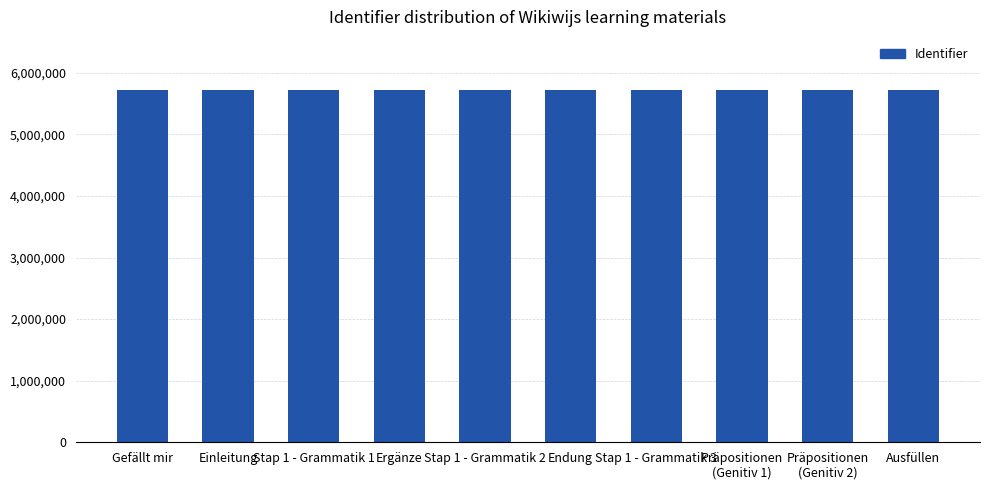

What is the ratio of the value at Ergänze to the value at Präpositionen
(Genitiv 2)?

1.0